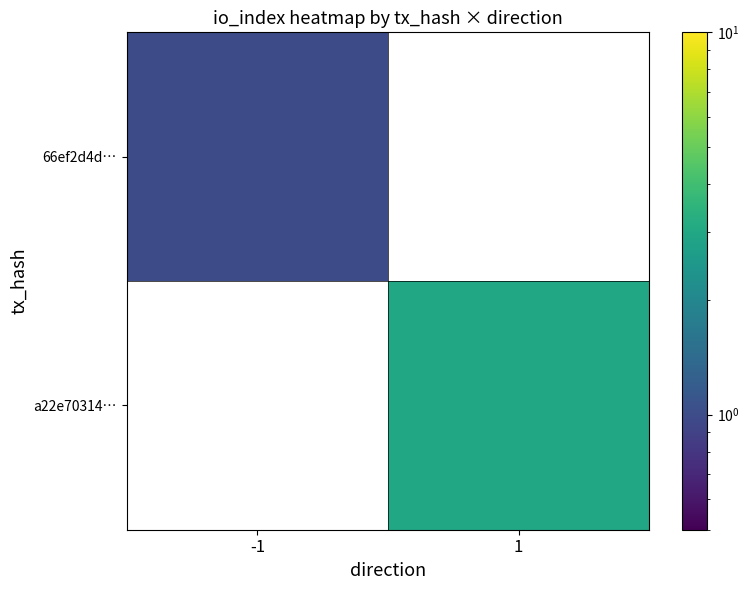

Which series has the widest spread of values?

66ef2d4d…